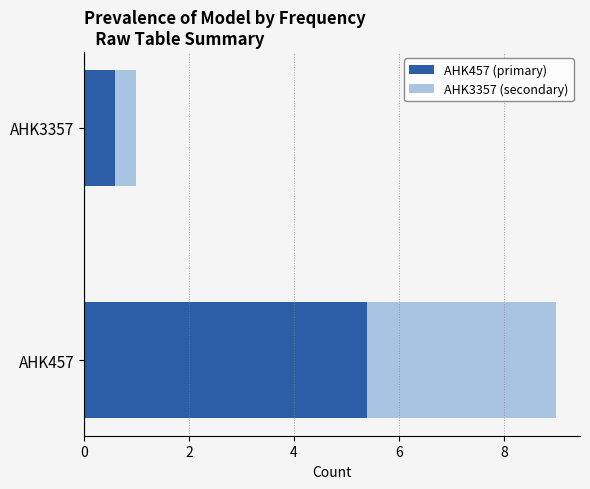

What is the difference between the maximum and minimum values in the AHK457 (primary) series?

4.8